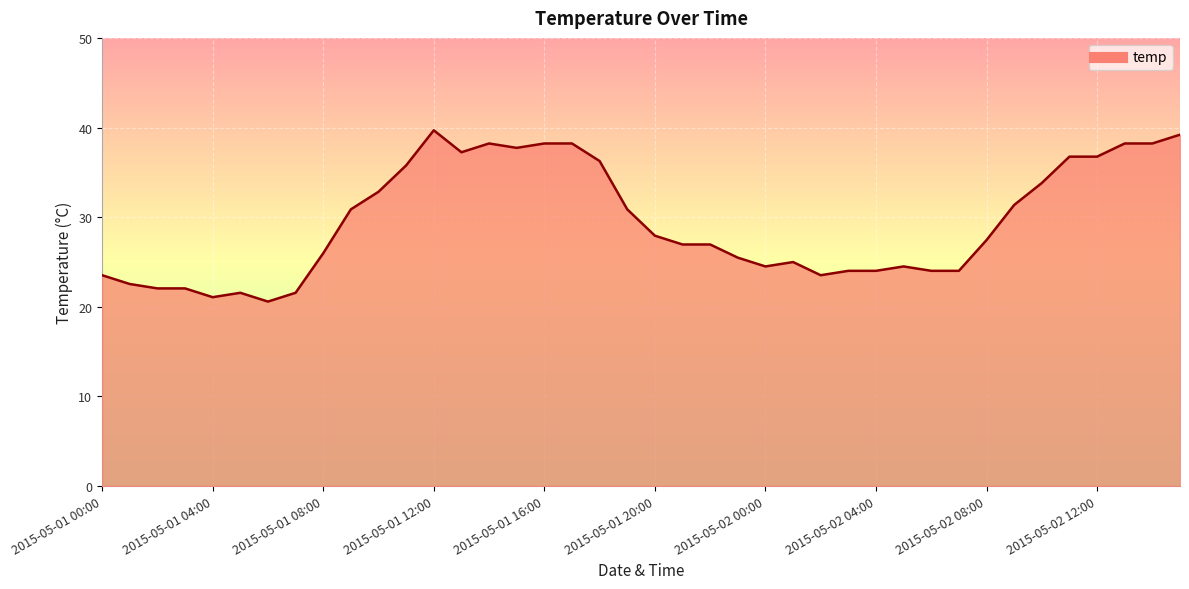

What is the sum of all values?

1179.4